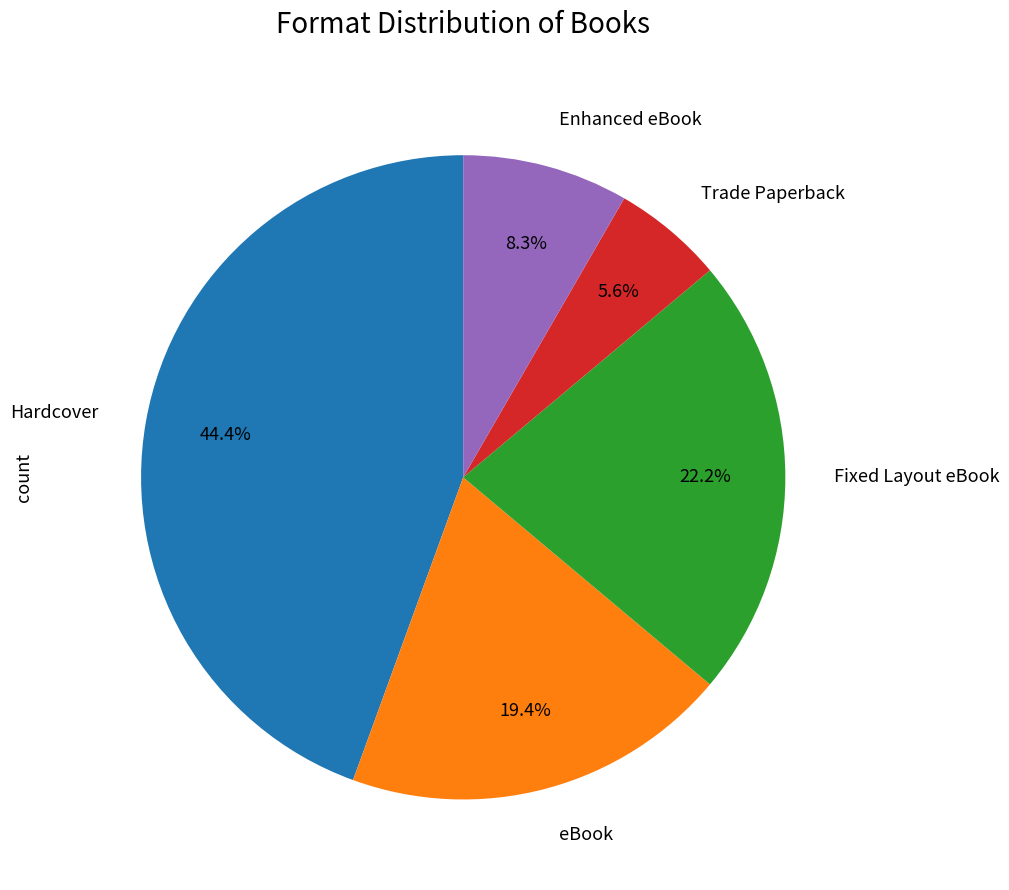

Which category has the biggest portion of the pie?

Hardcover